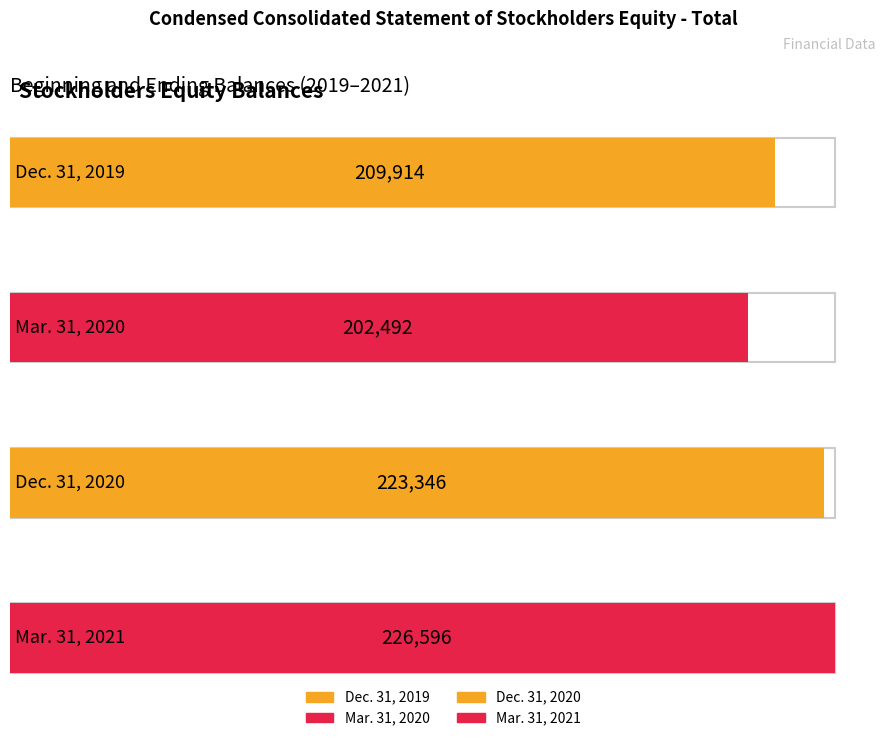

What is the label of the 1st bar from the right?

Mar. 31, 2021